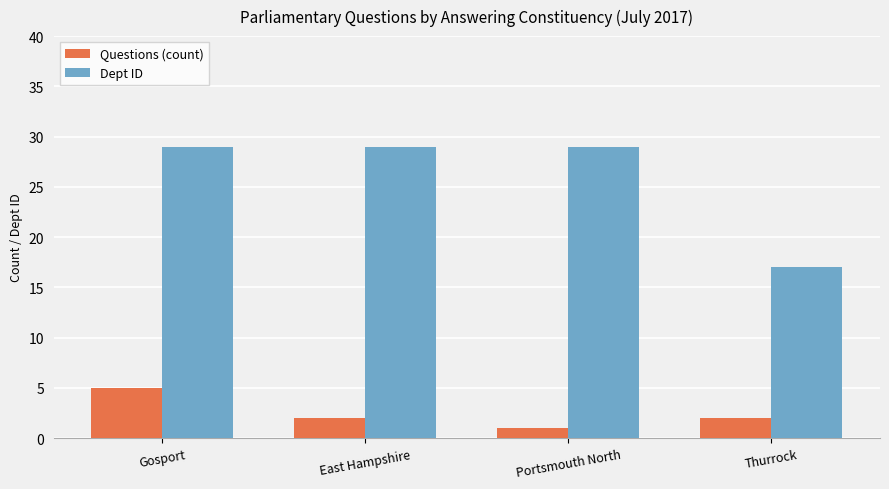

Is the value of Questions (count) at Gosport greater than the value of Dept ID at Gosport?

No